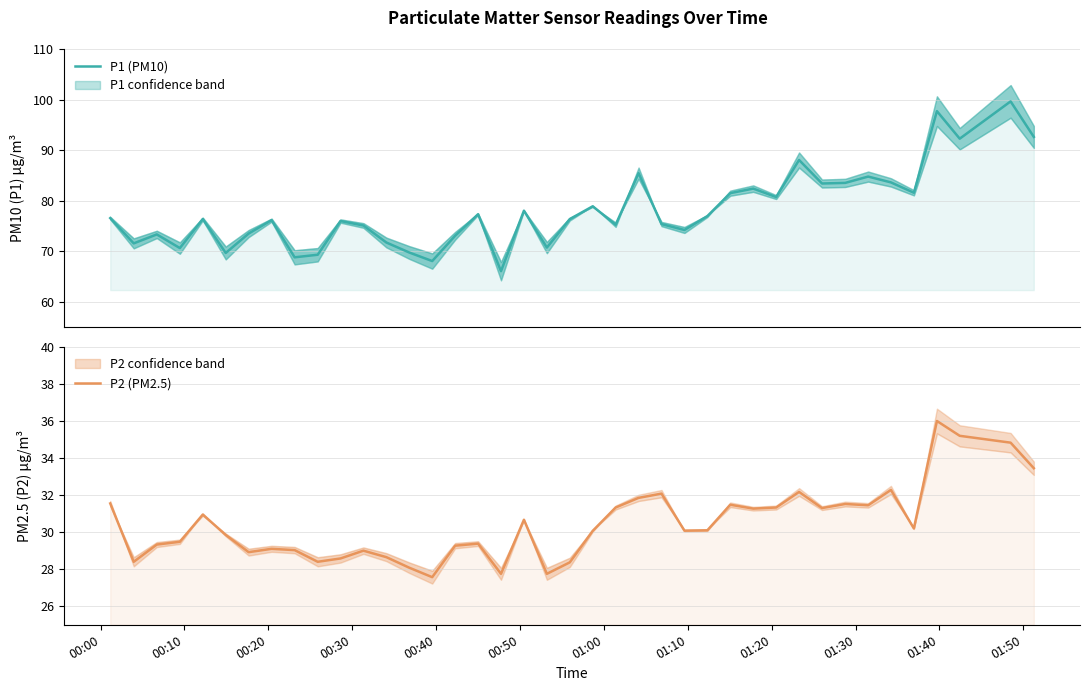

Does the chart display data point markers on the line(s)?

No